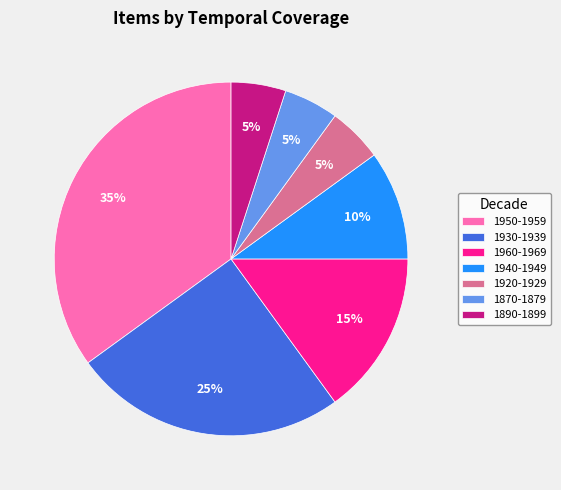

Is the sum of 1950-1959 and 1870-1879 greater than half?

No